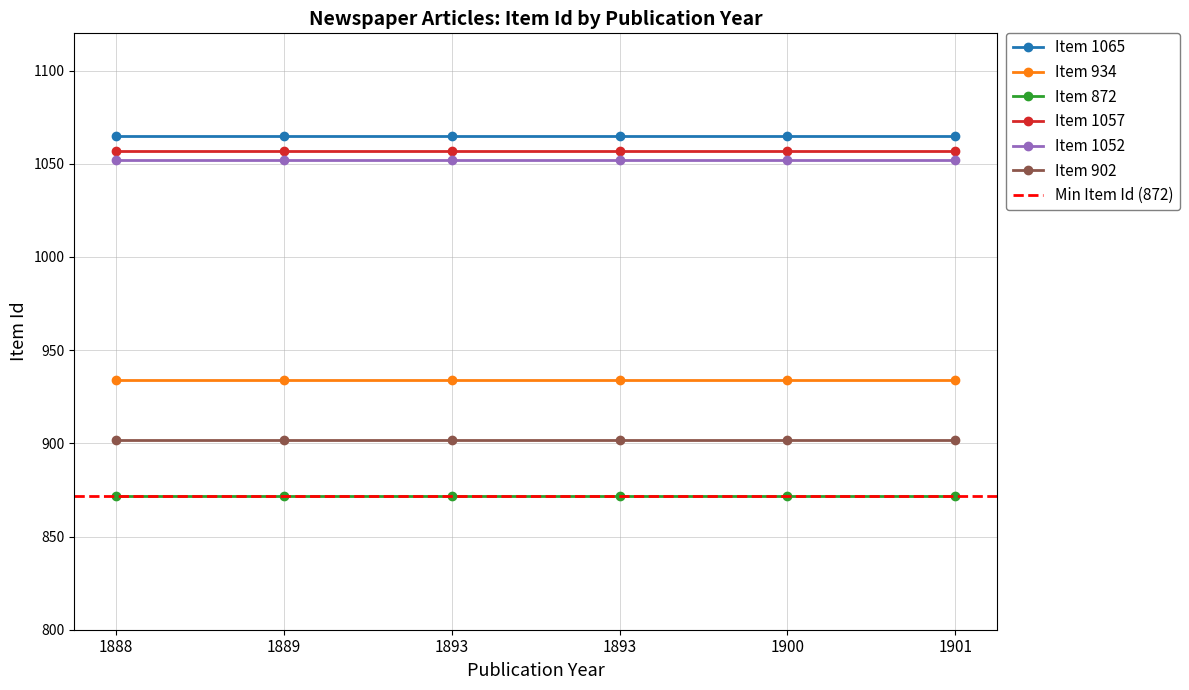

True or false: Item 872 has more than 0 points higher than both neighbors.

False